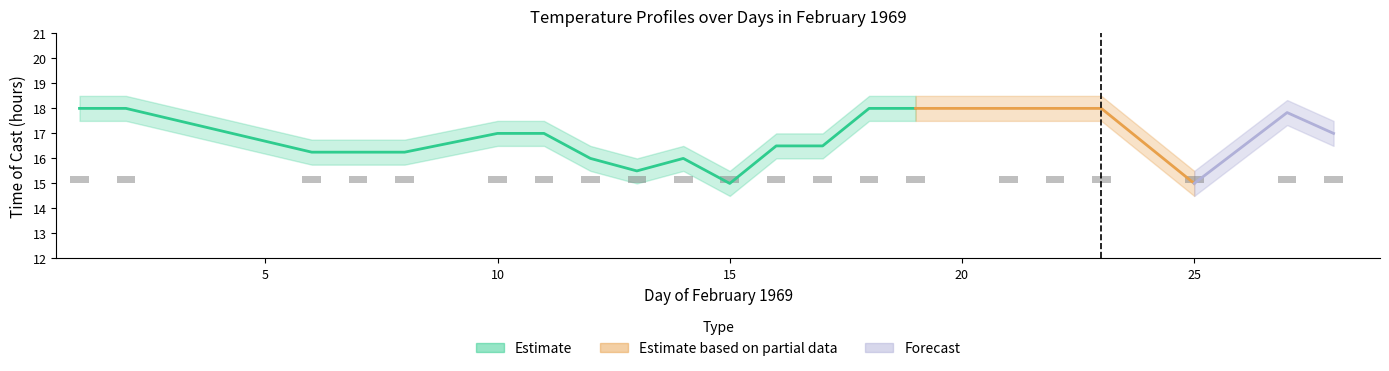

Is it true that TIME_lower equals 6.6 at 7?

False